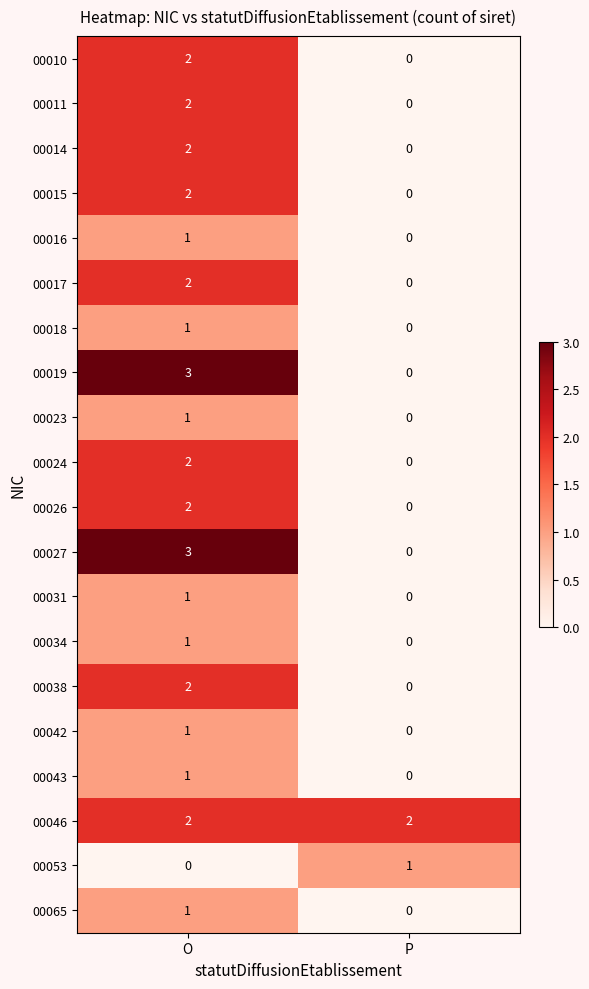

At which category is the sum across all series the highest?

O